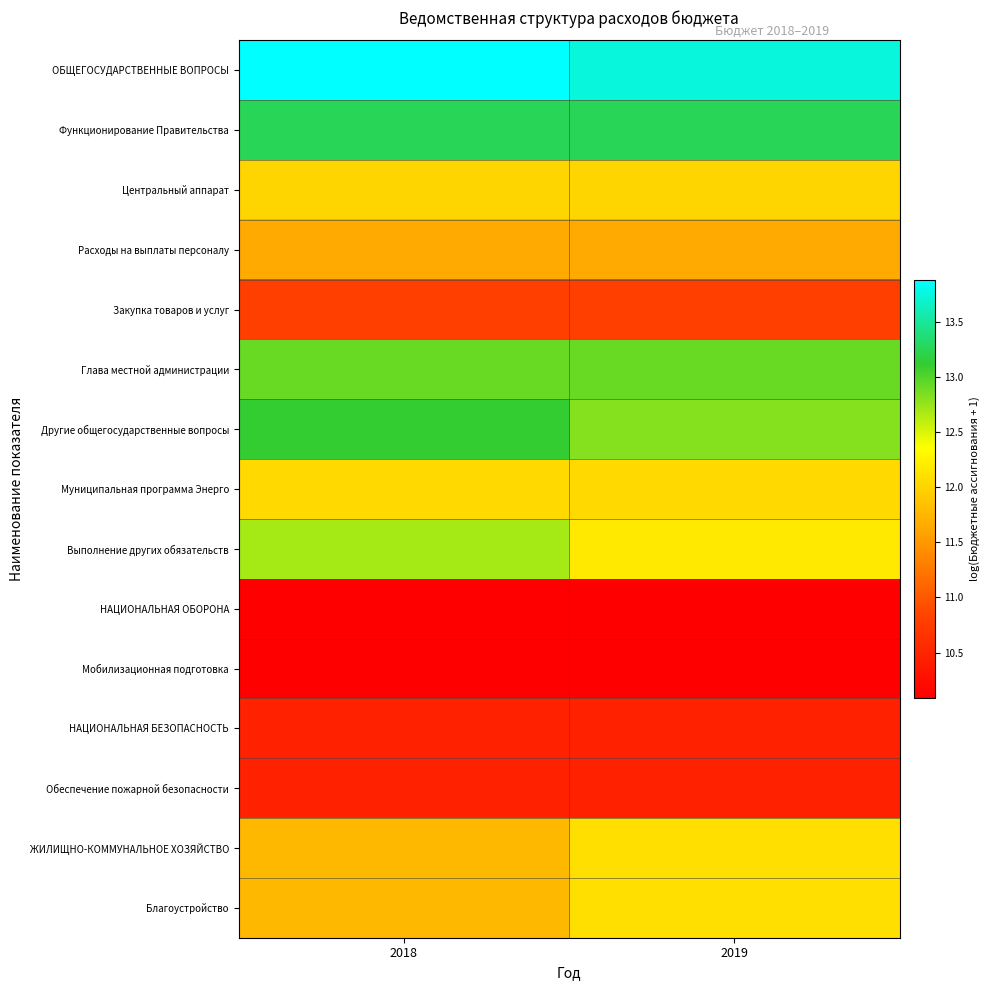

What is the minimum value shown in the chart?

10.1